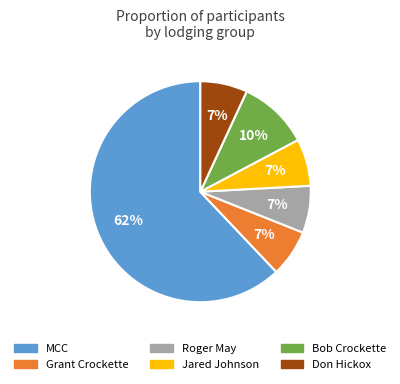

How many slices are in this pie chart?

6